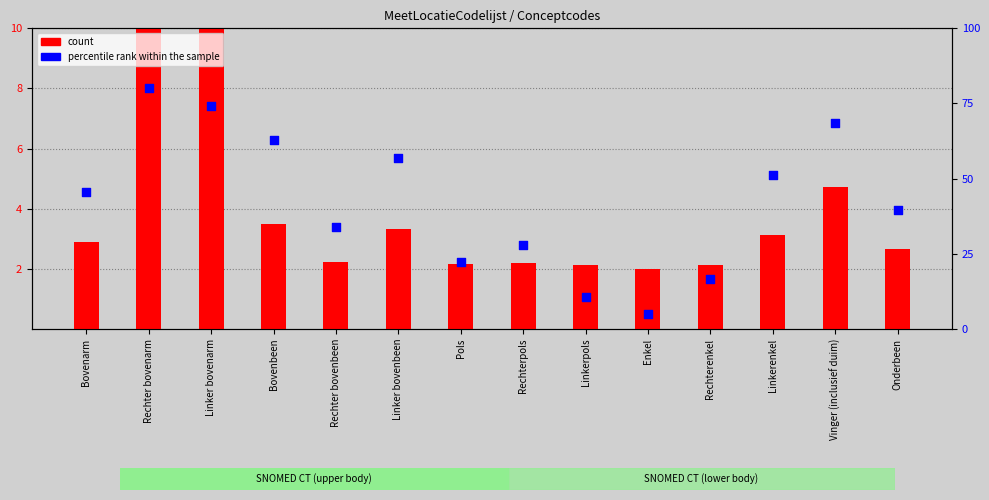

Which series has the largest Y range (max minus min)?

percentile rank within the sample